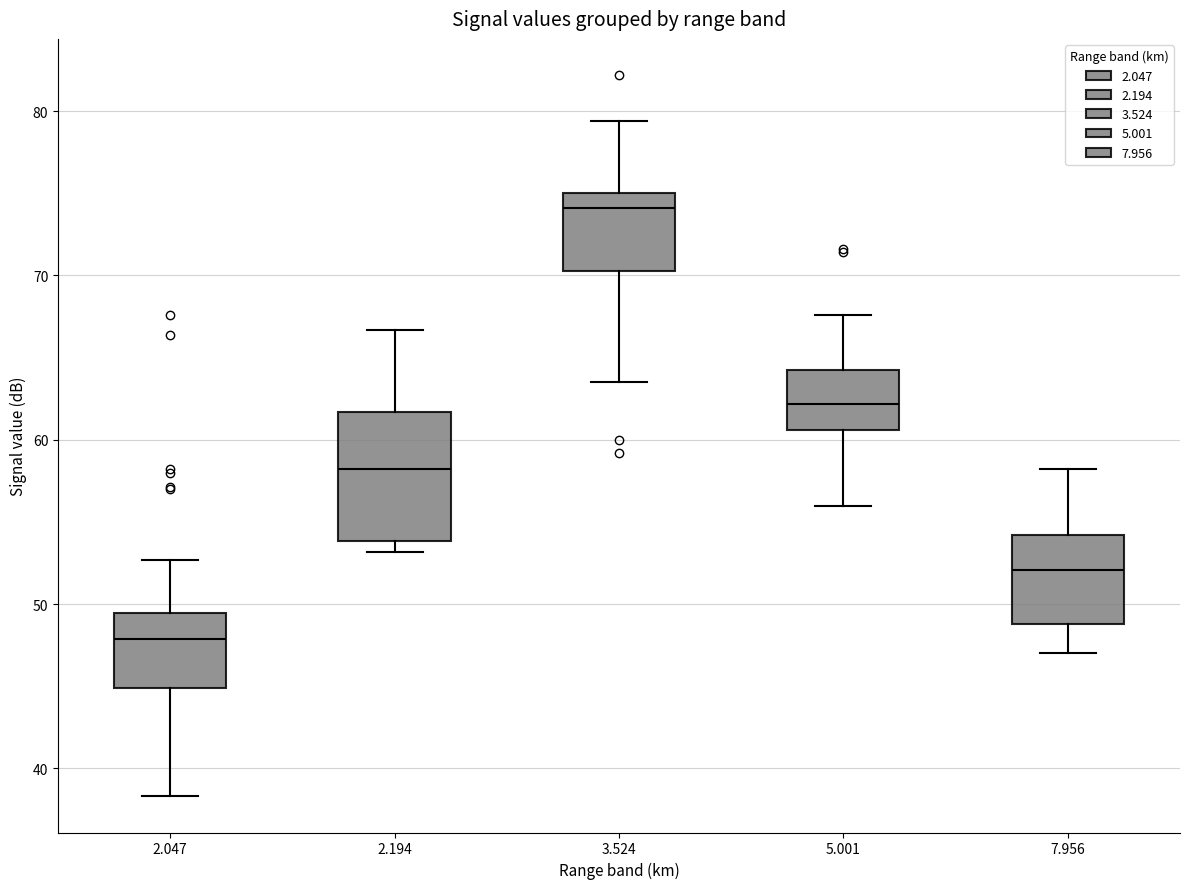

Reading left to right, transcribe this box plot: for each box, give where its median line is, the range the box spans, and where its two whiskers end, as read against the y-axis. The values are not printed on the chart, so give them approximately, as read against the axis.

2.047: median 48, box 45 to 49, whiskers 38 to 53
2.194: median 58, box 54 to 62, whiskers 53 to 67
3.524: median 74, box 70 to 75, whiskers 64 to 79
5.001: median 62, box 61 to 64, whiskers 56 to 68
7.956: median 52, box 49 to 54, whiskers 47 to 58